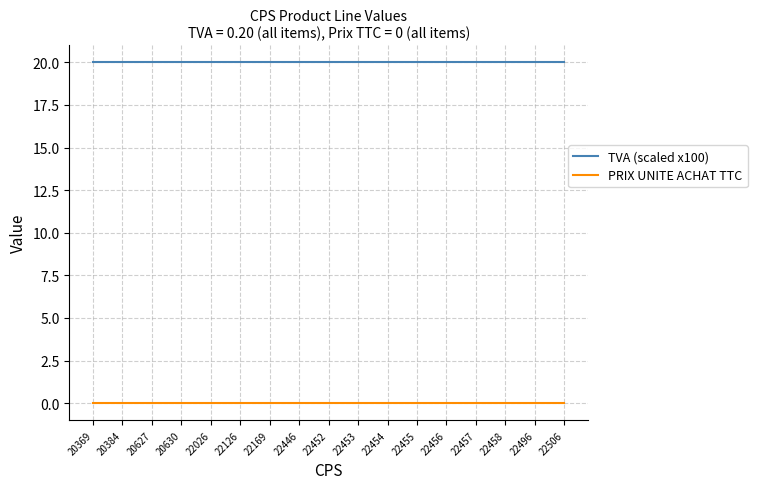

List the series in order of their peak value, highest first.

TVA (scaled x100), PRIX UNITE ACHAT TTC